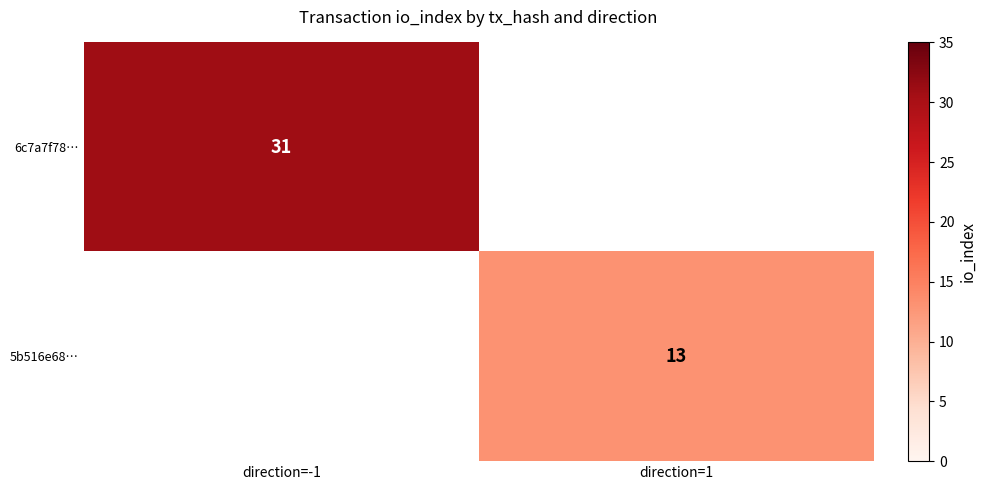

The value of 6c7a7f78… at direction=-1 is 31. True or false?

True